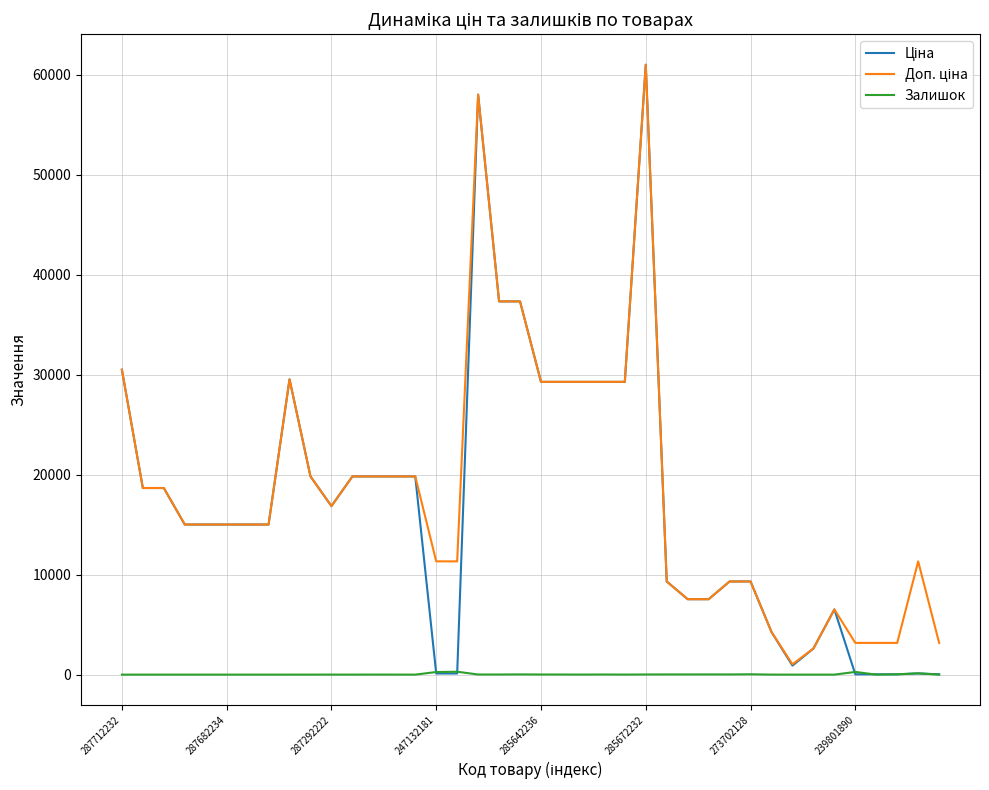

What is the greatest value displayed?

61024.7